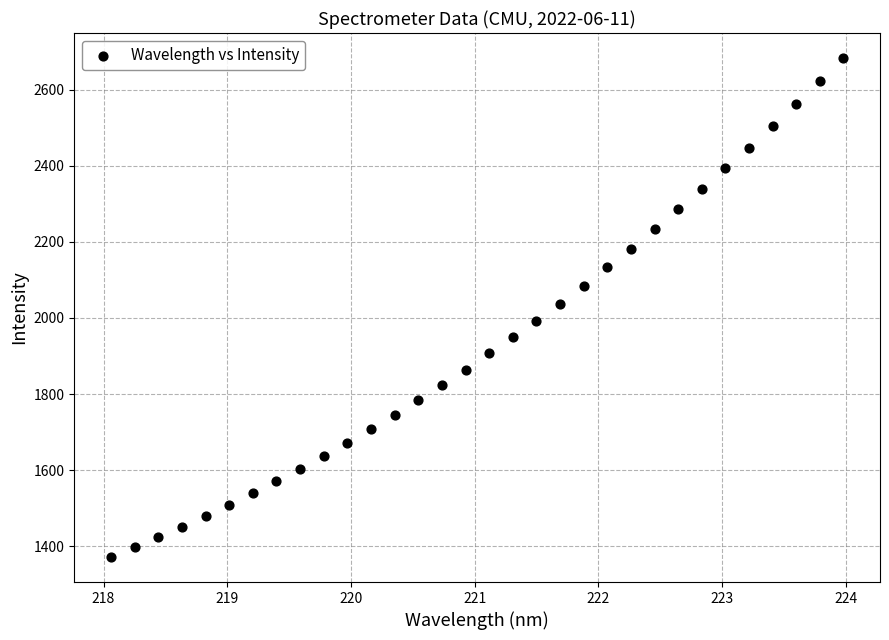

What is the range of X values (max minus min)?

5.9